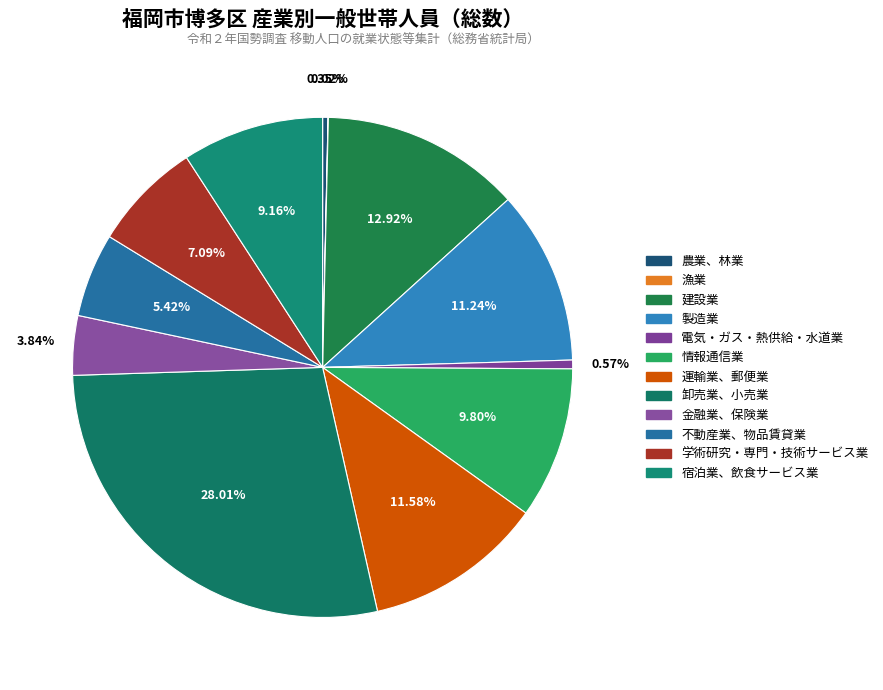

How many slices are in this pie chart?

12